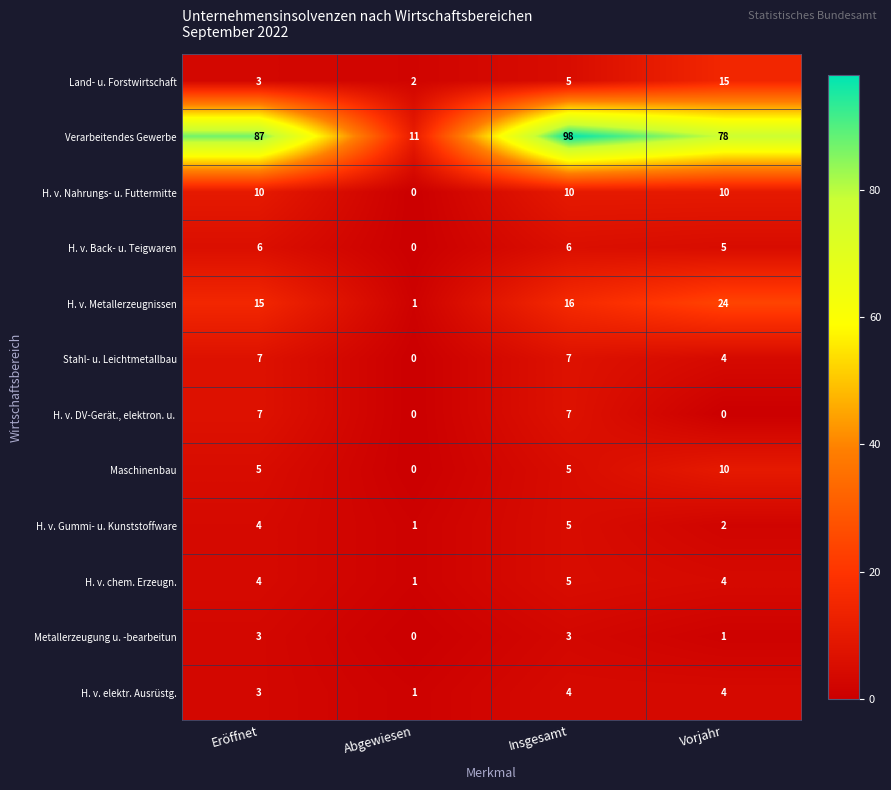

What is the sum of the Maschinenbau values at Insgesamt and Abgewiesen?

5